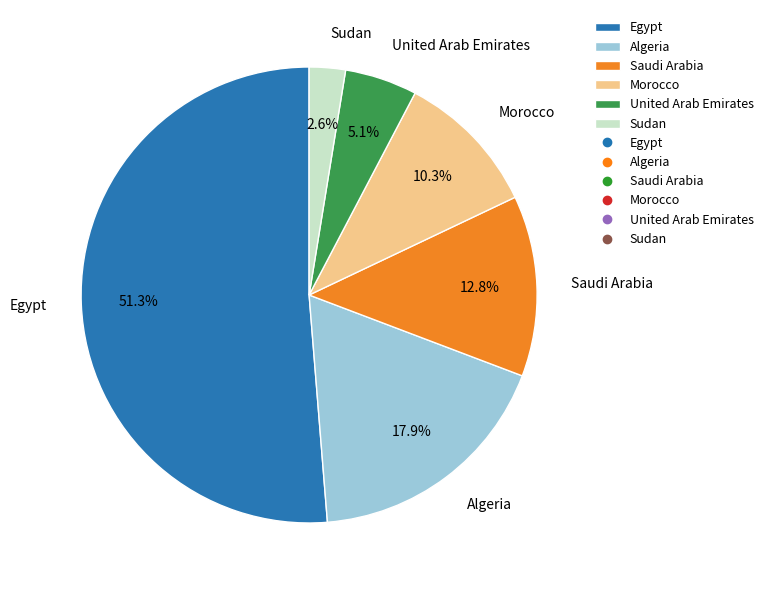

How many segments does this pie chart have?

6